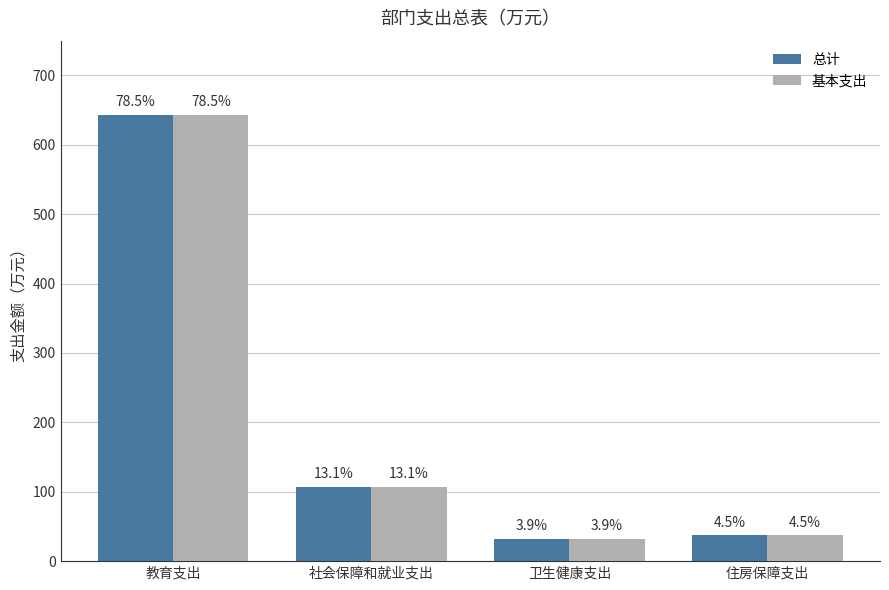

Reading left to right, extract all data points from this chart.

总计: 643.5	107.0	32.0	37.1
基本支出: 643.5	107.0	32.0	37.1